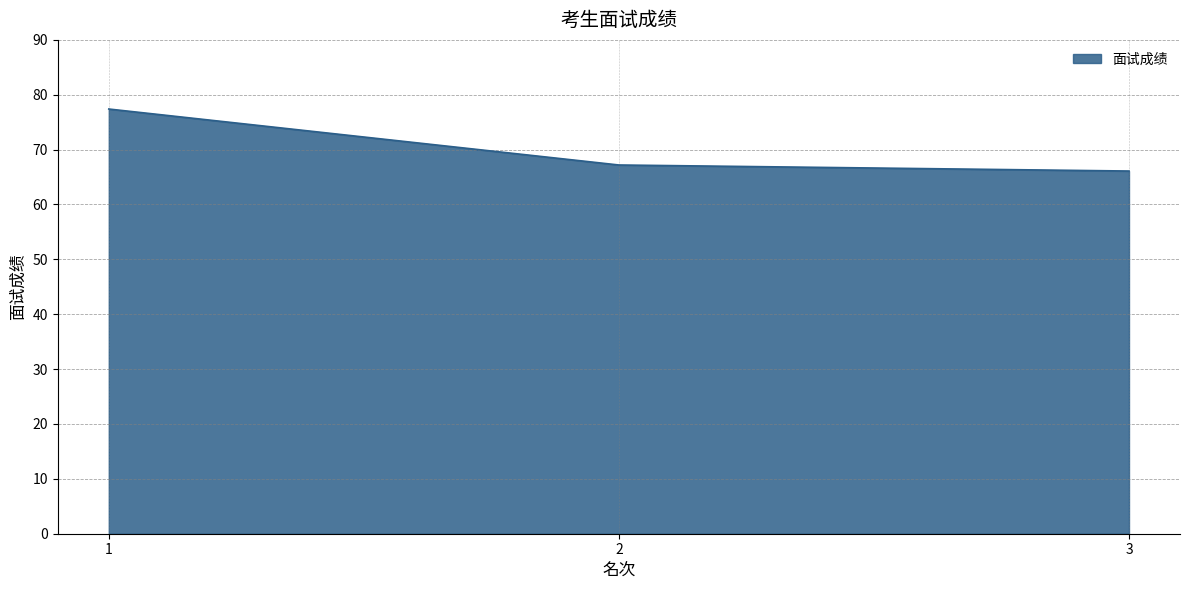

Is it true that the value at 1 is 77.4?

True